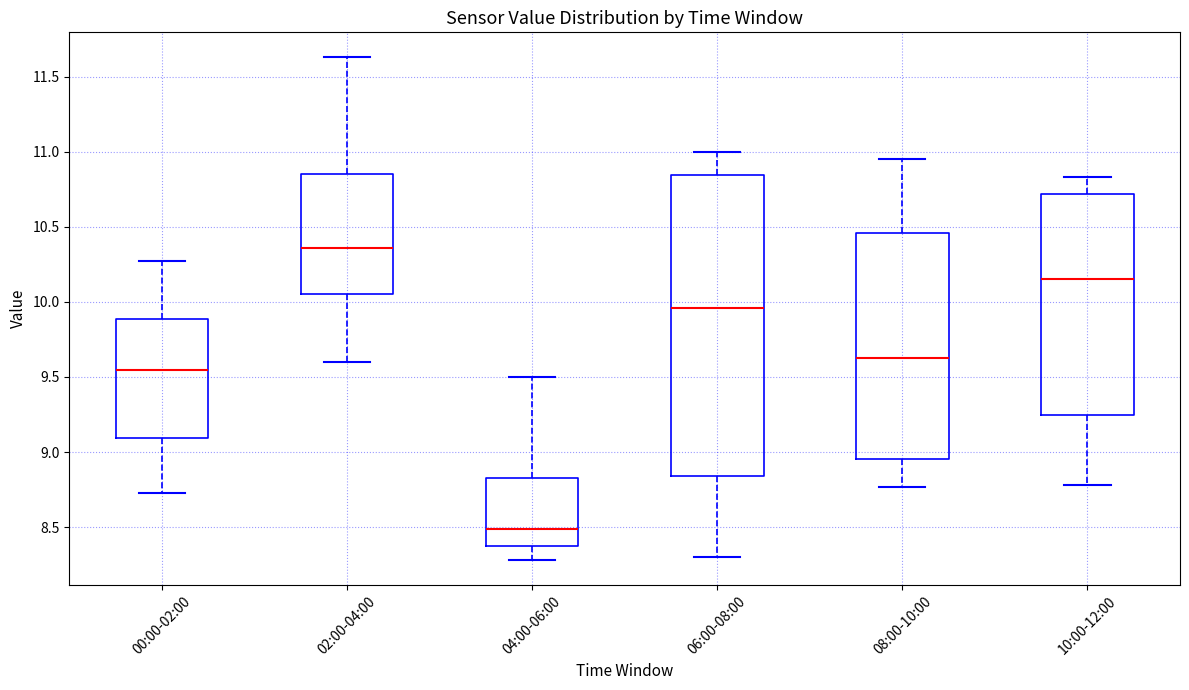

Where does the median line of the box for 10:00-12:00 sit on the y-axis? The values are not printed on the chart, so give them approximately, as read against the axis.

10.15